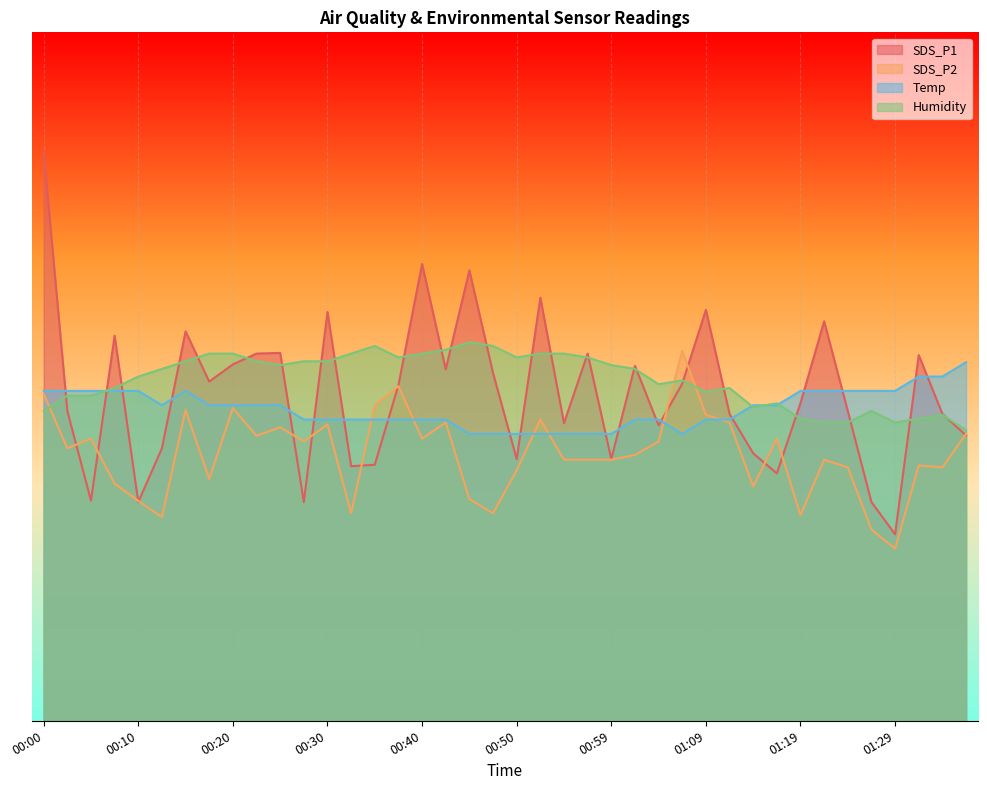

Reading left to right, list all the values displayed in this chart.

SDS_P1: 49.6	27.0	19.2	33.6	19.1	23.8	33.9	29.6	31.1	32.0	32.1	19.1	35.6	22.2	22.3	29.3	39.8	30.6	39.2	30.3	22.8	36.9	25.9	32.0	22.8	30.9	25.8	29.4	35.8	26.8	23.3	21.6	27.7	34.8	27.0	19.1	16.3	31.9	26.8	24.9
SDS_P2: 28.5	23.8	24.6	20.7	19.2	17.8	27.1	21.1	27.2	24.8	25.6	24.3	25.8	18.1	27.5	29.2	24.6	26.0	19.3	18.1	21.8	26.3	22.8	22.8	22.8	23.2	24.3	32.2	26.7	26.0	20.4	24.6	17.9	22.8	22.1	16.7	15.0	22.2	22.1	25.0
Temp: 28.8	28.8	28.8	28.8	28.8	27.5	28.8	27.5	27.5	27.5	27.5	26.3	26.3	26.3	26.3	26.3	26.3	26.3	25.0	25.0	25.0	25.0	25.0	25.0	25.0	26.3	26.3	25.0	26.3	26.3	27.5	27.5	28.8	28.8	28.8	28.8	28.8	30.0	30.0	31.2
Humidity: 27.0	28.3	28.3	29.0	30.0	30.7	31.3	32.0	32.0	31.3	31.0	31.3	31.3	32.0	32.7	31.7	32.0	32.3	33.0	32.7	31.7	32.0	32.0	31.7	31.0	30.7	29.3	29.7	28.7	29.0	27.3	27.7	26.3	26.0	26.0	27.0	26.0	26.3	26.7	25.3